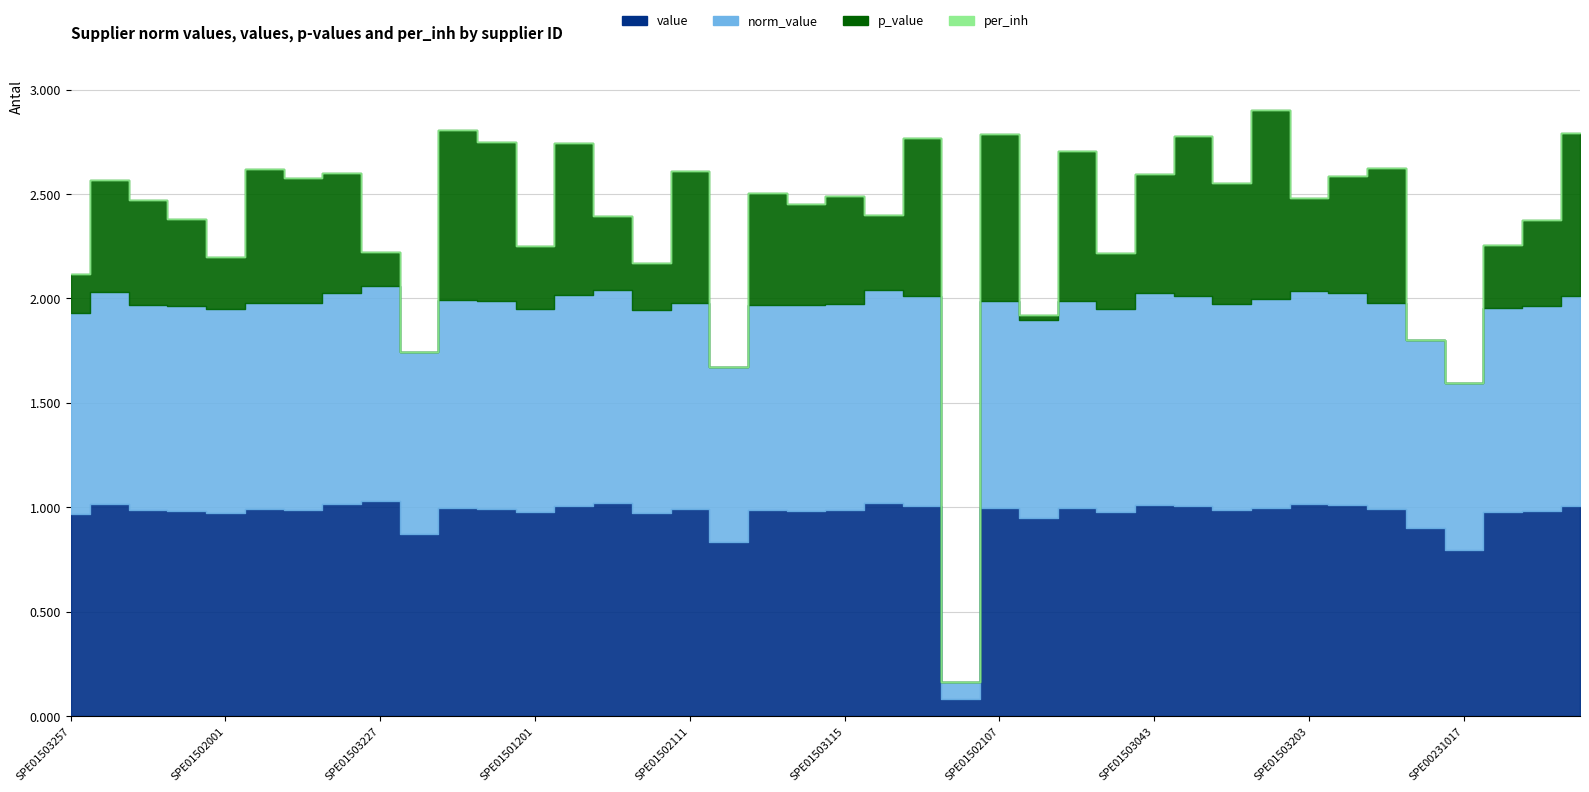

What is the spread (max minus min) of values at SPE01502059?

1.0